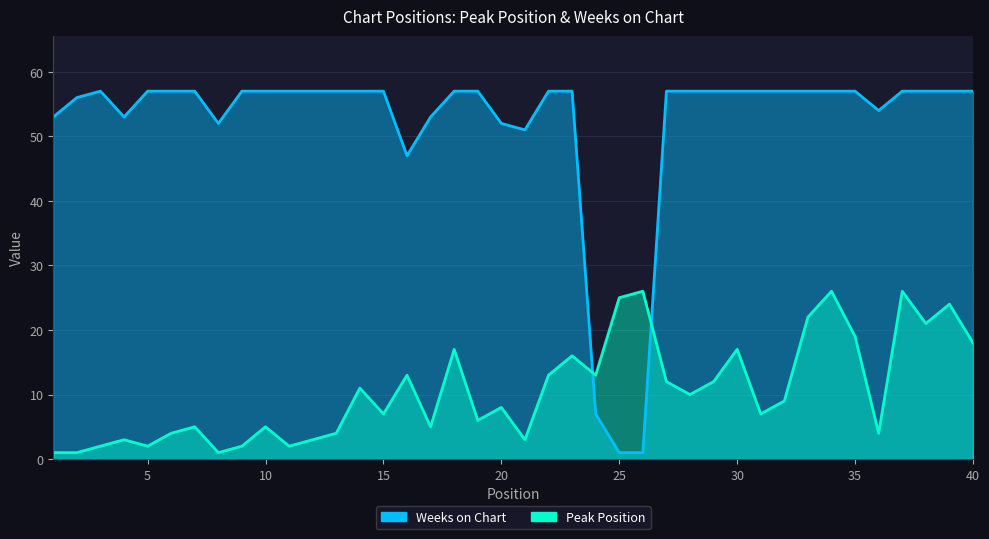

List the series in order of their peak value, lowest first.

Peak Position, Weeks on Chart